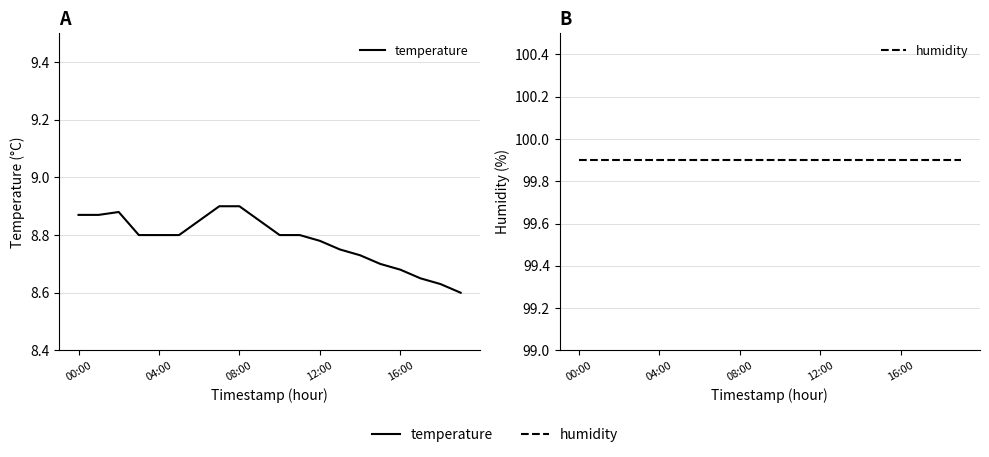

What is the value of the humidity point at the 10th from the left?

99.9